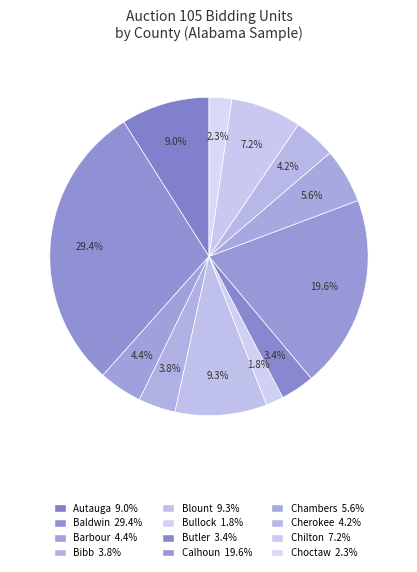

What is the ratio of the value at Chilton to the value at Choctaw?

3.1